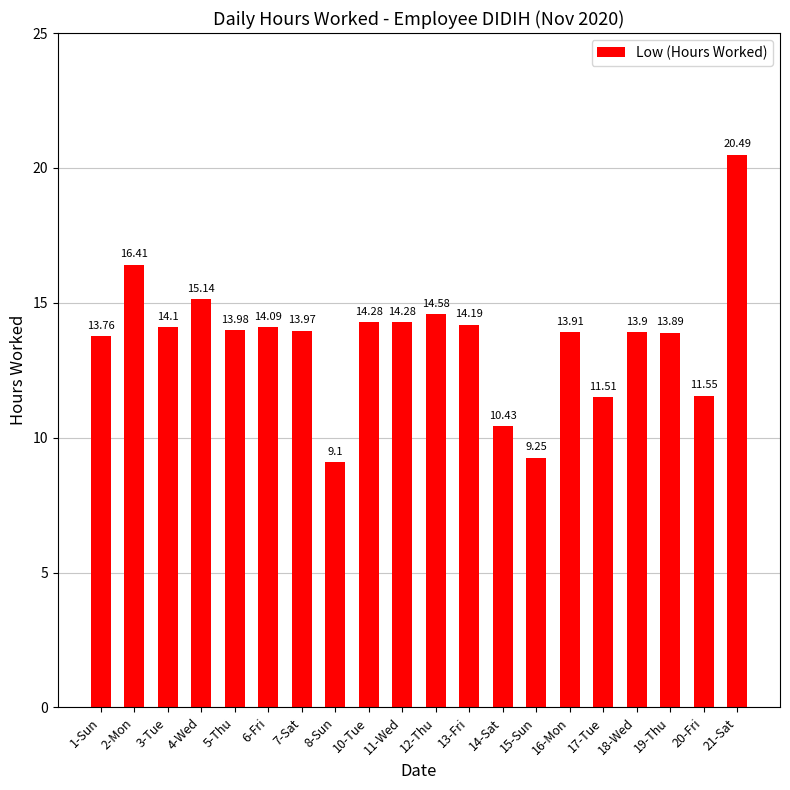

What is the label of the 2nd bar from the right?

20-Fri